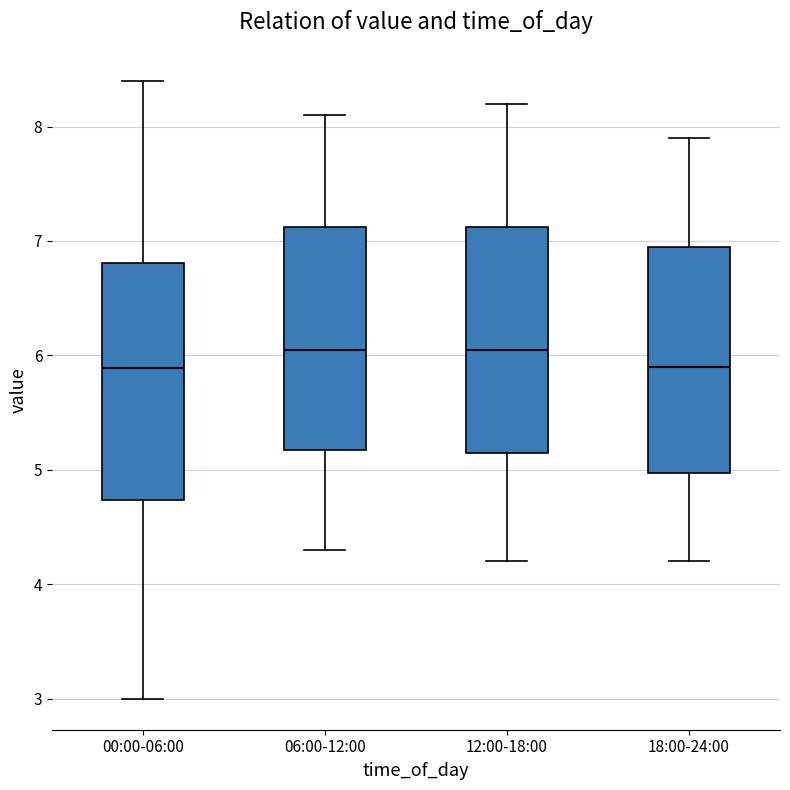

Reading left to right, transcribe this box plot: for each box, give where its median line is, the range the box spans, and where its two whiskers end, as read against the y-axis. The values are not printed on the chart, so give them approximately, as read against the axis.

00:00-06:00: median 5.9, box 4.7 to 6.8, whiskers 3.0 to 8.4
06:00-12:00: median 6.1, box 5.2 to 7.1, whiskers 4.3 to 8.1
12:00-18:00: median 6.1, box 5.2 to 7.1, whiskers 4.2 to 8.2
18:00-24:00: median 5.9, box 5.0 to 7.0, whiskers 4.2 to 7.9